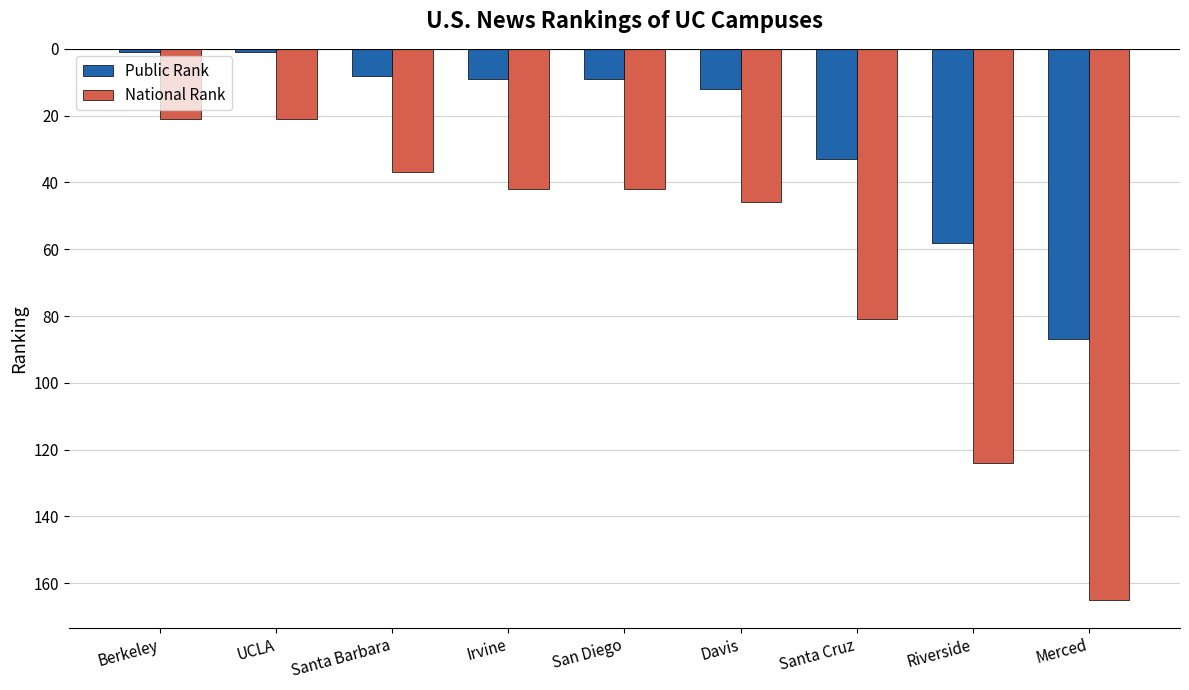

How many distinct data groups are displayed?

2